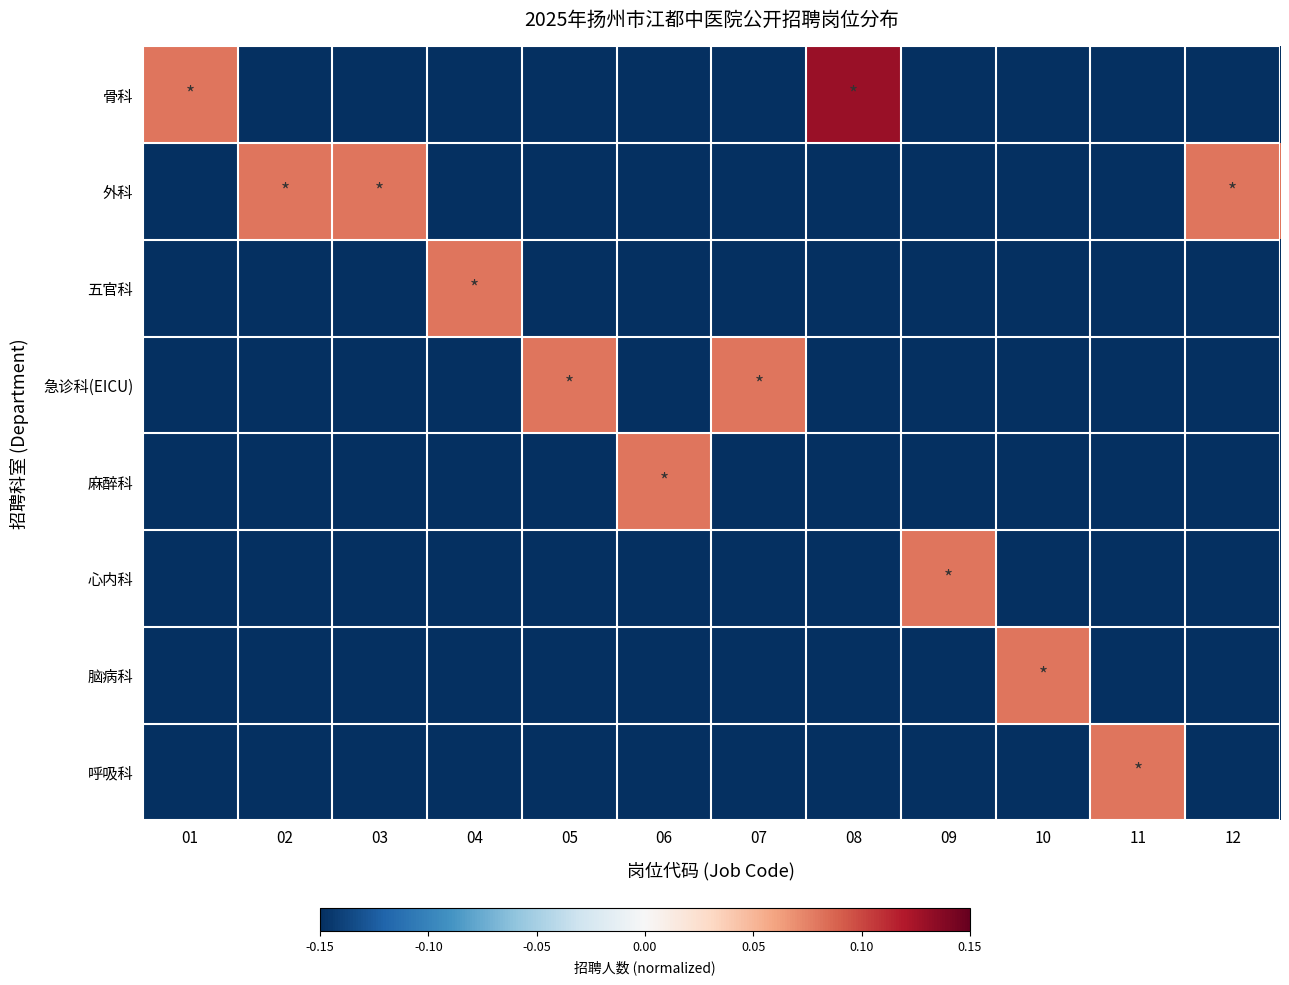

Reading left to right, what are all the values shown in this chart?

骨科: 01=0.1	02=-0.1	03=-0.1	04=-0.1	05=-0.1	06=-0.1	07=-0.1	08=0.1	09=-0.1	10=-0.1	11=-0.1	12=-0.1
外科: 01=-0.1	02=0.1	03=0.1	04=-0.1	05=-0.1	06=-0.1	07=-0.1	08=-0.1	09=-0.1	10=-0.1	11=-0.1	12=0.1
五官科: 01=-0.1	02=-0.1	03=-0.1	04=0.1	05=-0.1	06=-0.1	07=-0.1	08=-0.1	09=-0.1	10=-0.1	11=-0.1	12=-0.1
急诊科(EICU): 01=-0.1	02=-0.1	03=-0.1	04=-0.1	05=0.1	06=-0.1	07=0.1	08=-0.1	09=-0.1	10=-0.1	11=-0.1	12=-0.1
麻醉科: 01=-0.1	02=-0.1	03=-0.1	04=-0.1	05=-0.1	06=0.1	07=-0.1	08=-0.1	09=-0.1	10=-0.1	11=-0.1	12=-0.1
心内科: 01=-0.1	02=-0.1	03=-0.1	04=-0.1	05=-0.1	06=-0.1	07=-0.1	08=-0.1	09=0.1	10=-0.1	11=-0.1	12=-0.1
脑病科: 01=-0.1	02=-0.1	03=-0.1	04=-0.1	05=-0.1	06=-0.1	07=-0.1	08=-0.1	09=-0.1	10=0.1	11=-0.1	12=-0.1
呼吸科: 01=-0.1	02=-0.1	03=-0.1	04=-0.1	05=-0.1	06=-0.1	07=-0.1	08=-0.1	09=-0.1	10=-0.1	11=0.1	12=-0.1